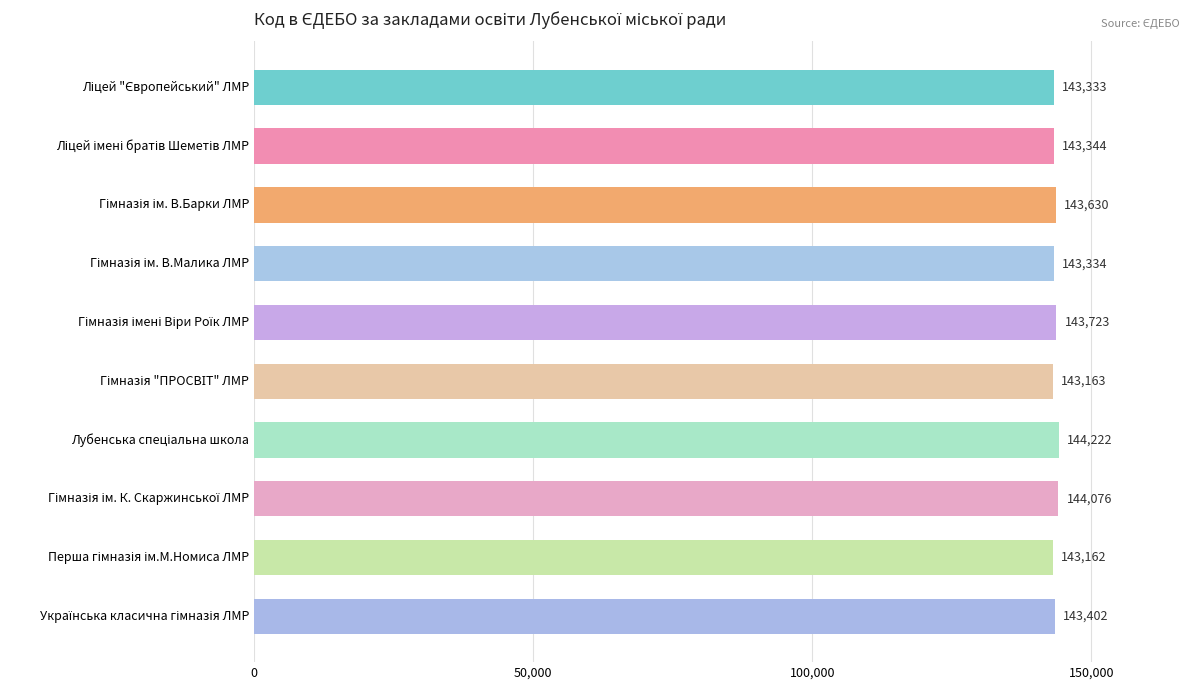

What is the difference between the maximum and minimum values?

1060